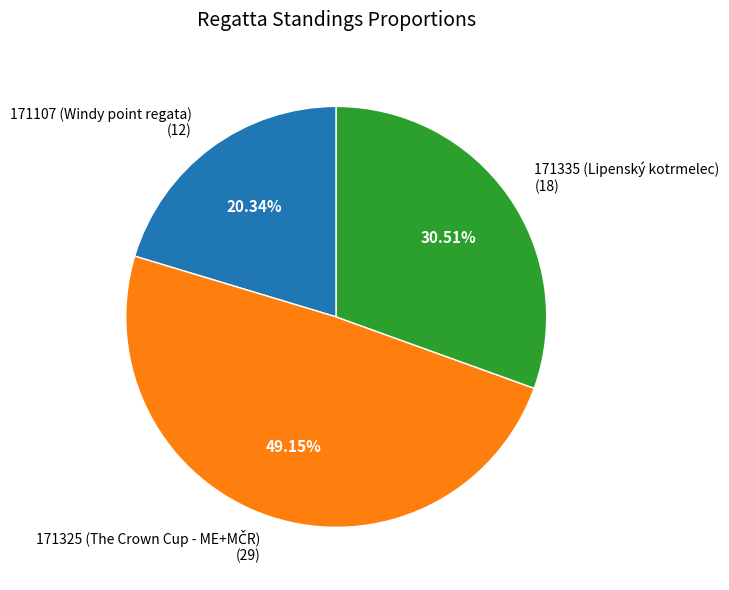

Does 171107 (Windy point regata) (12) represent more than half of the total?

No